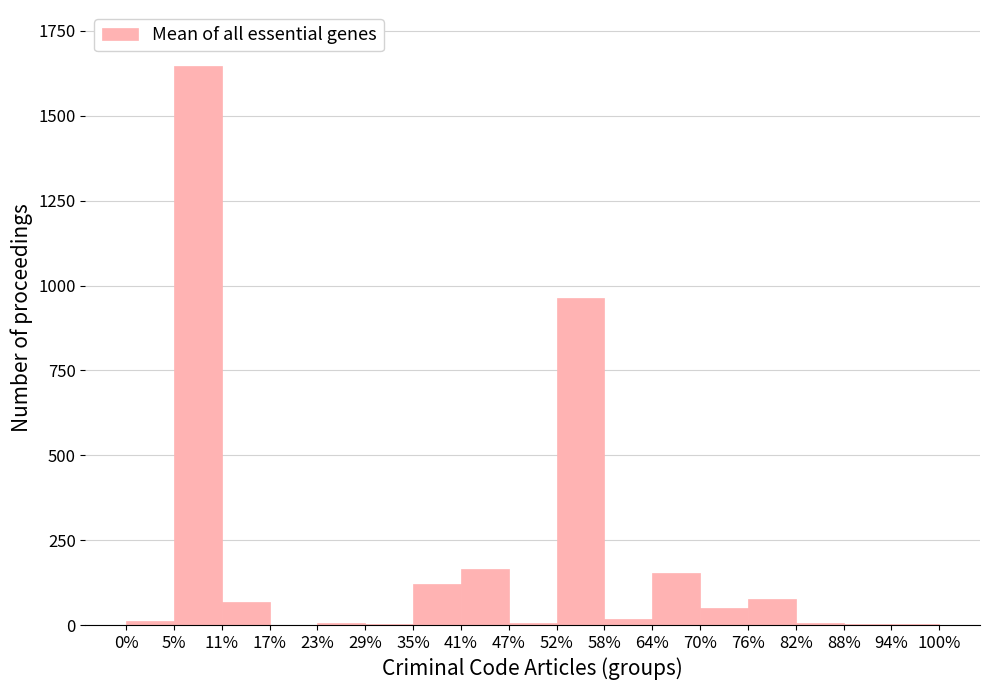

At which label is the value closest to 824?

52%